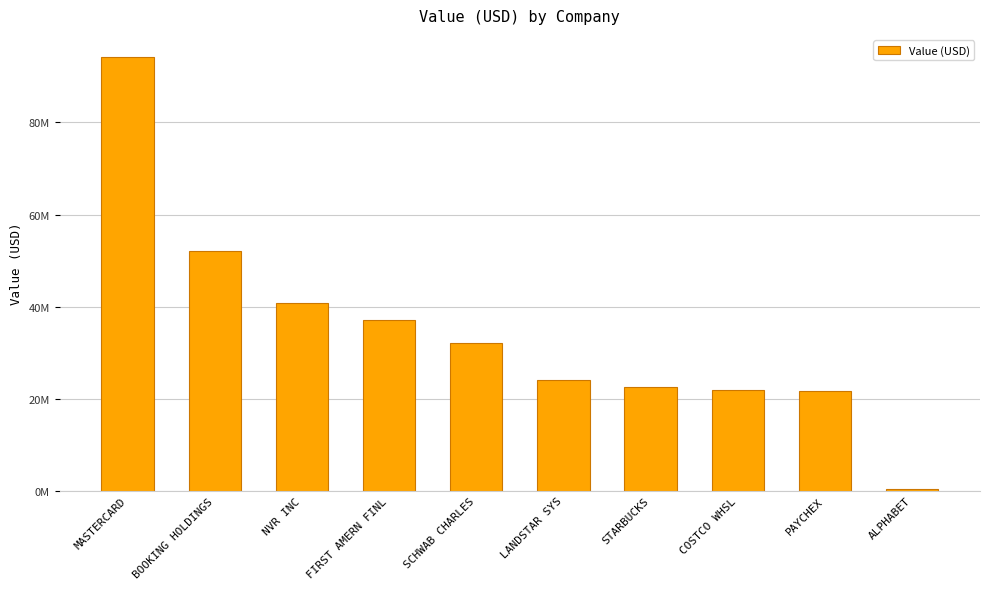

What is the difference between the second highest and minimum values?

51891000